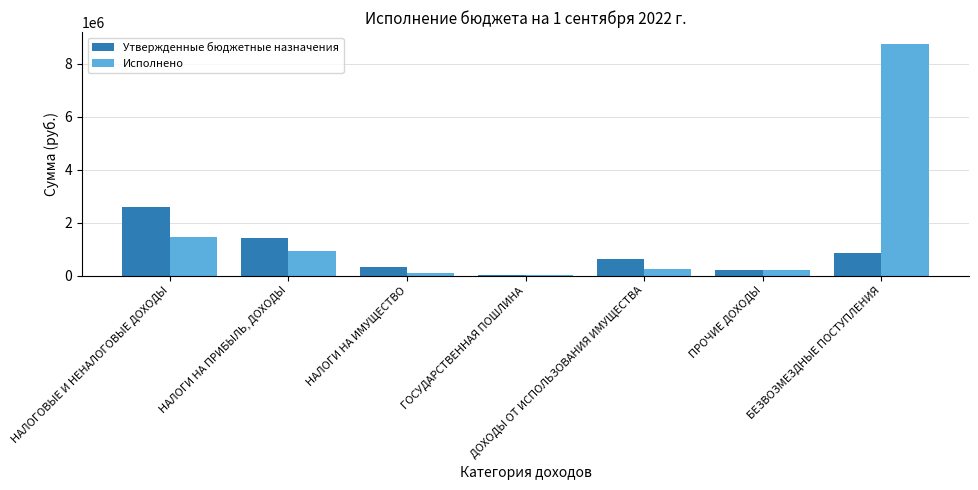

Which series has the widest spread of values?

Исполнено